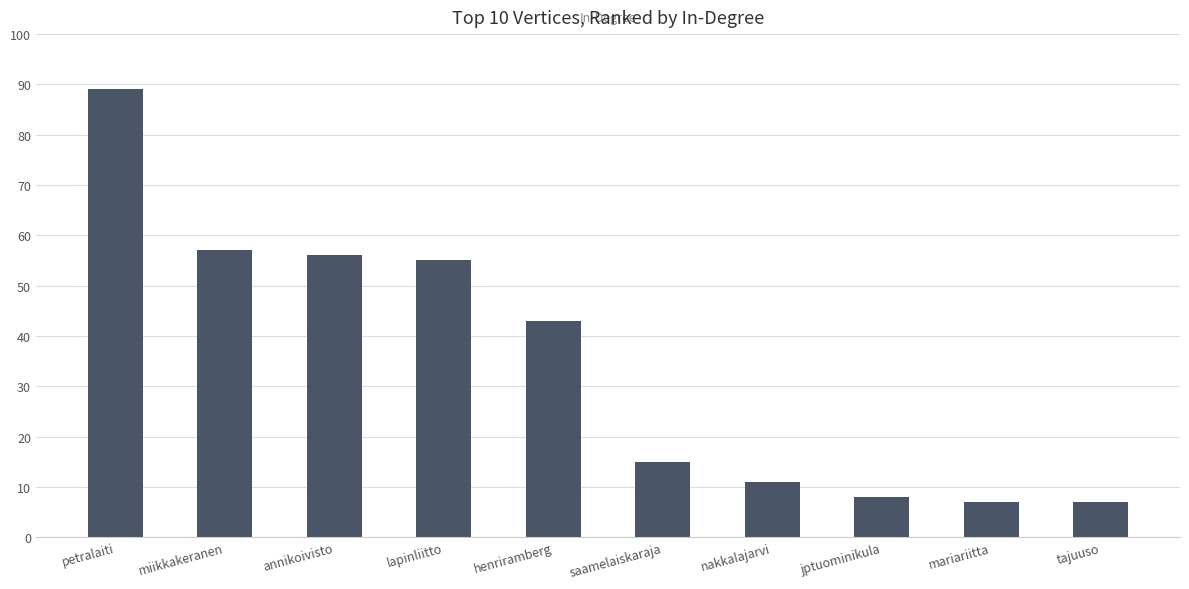

Is it true that the value at annikoivisto is 23?

False